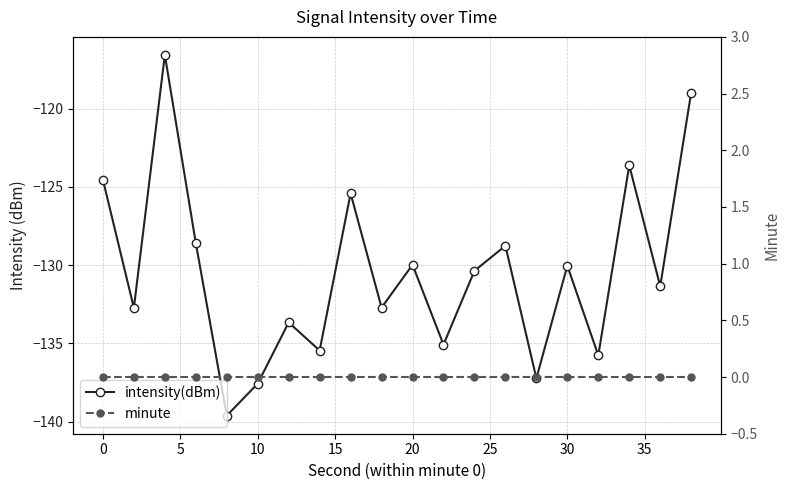

True or false: minute and intensity(dBm) intersect in this chart.

False